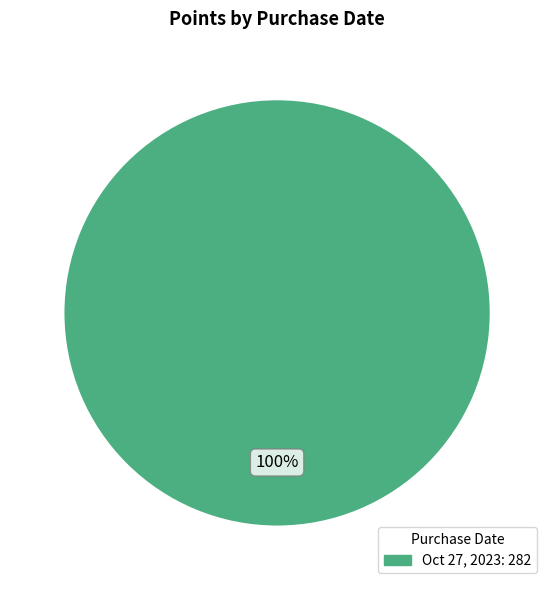

Is there any slice that represents more than half of the pie?

Yes